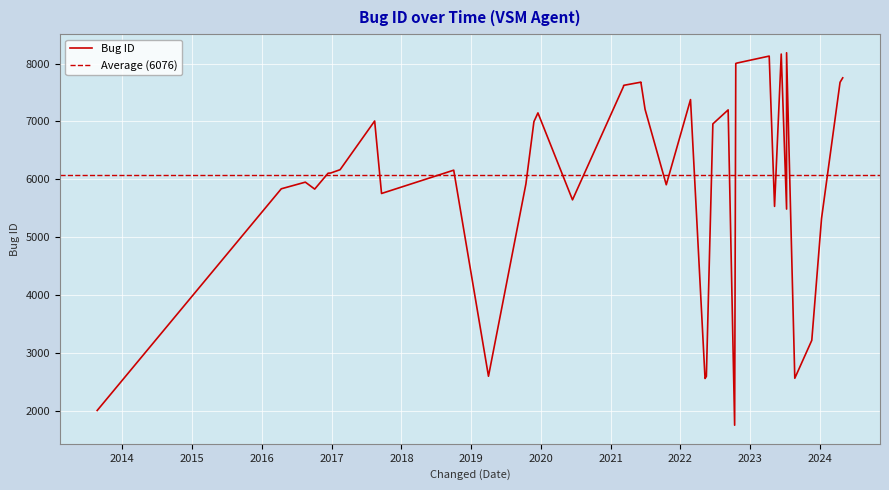

What is the sum of all values?

243026